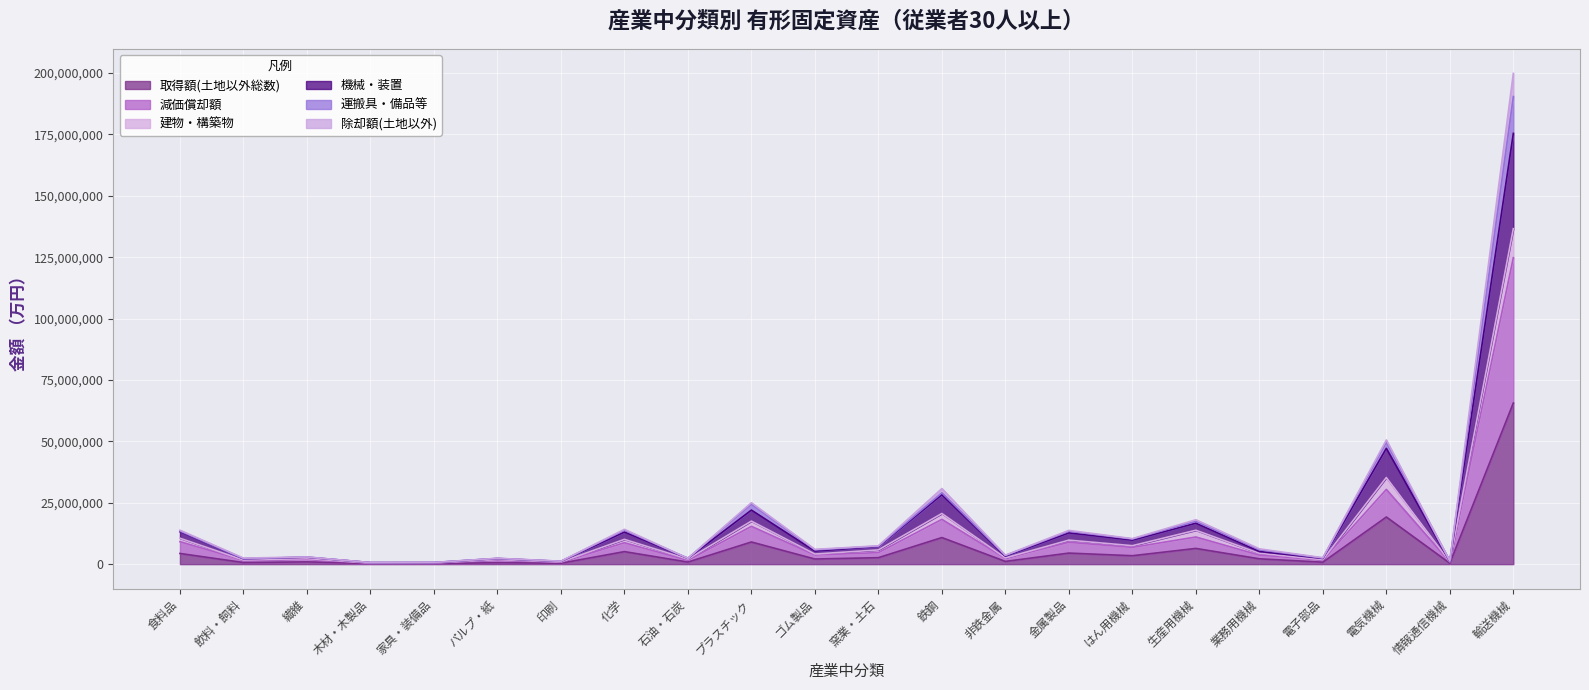

At how many categories does at least one series exceed 197794940?

1